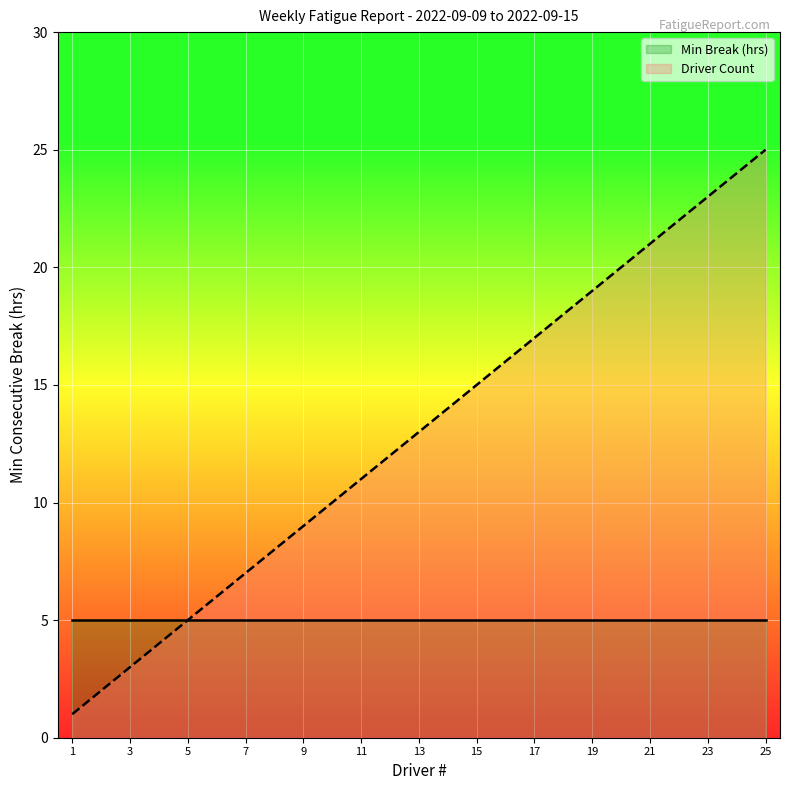

What is the ratio of the value at 23 to the value at 5?

4.6